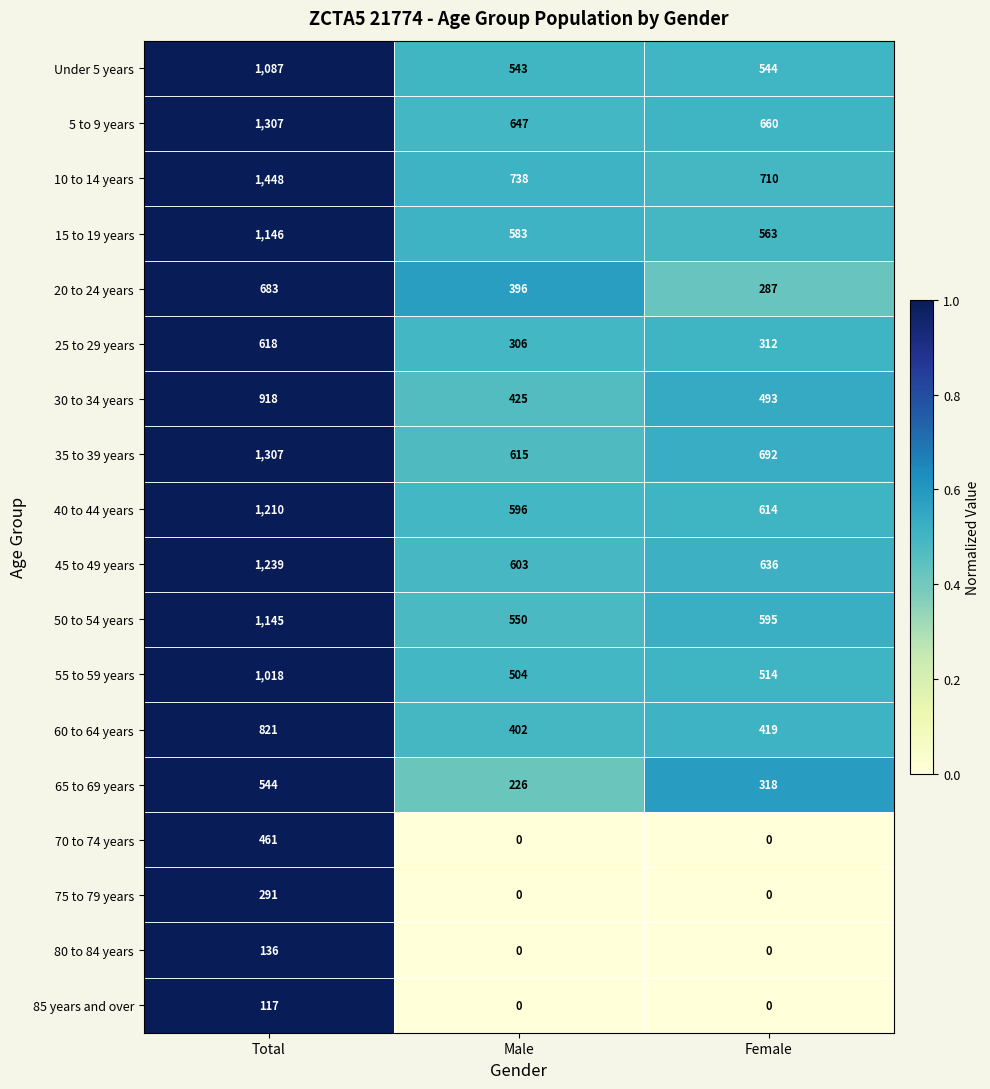

Which series changed the most between Total and Male?

10 to 14 years